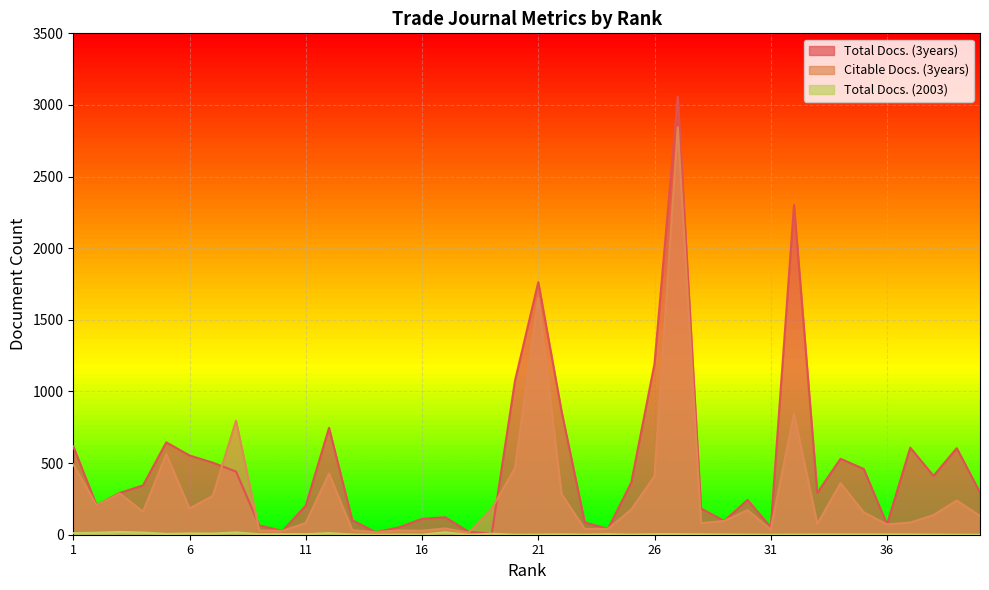

How many categories are shown in the chart?

40